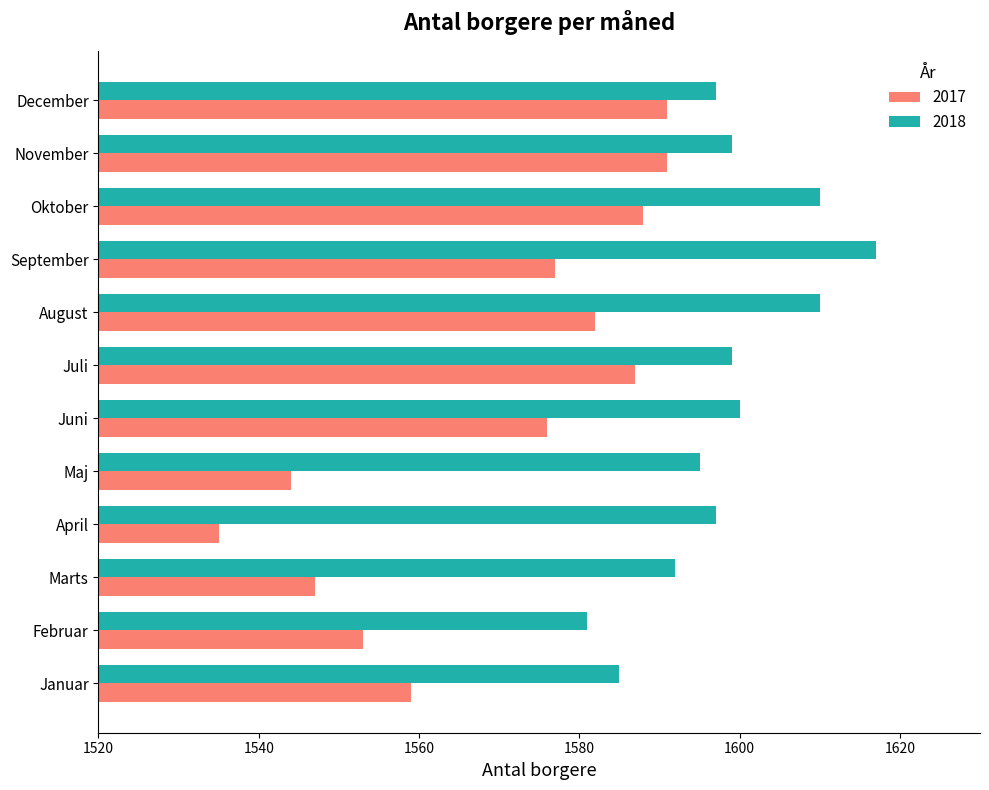

Which category has the lowest value across all series?

April